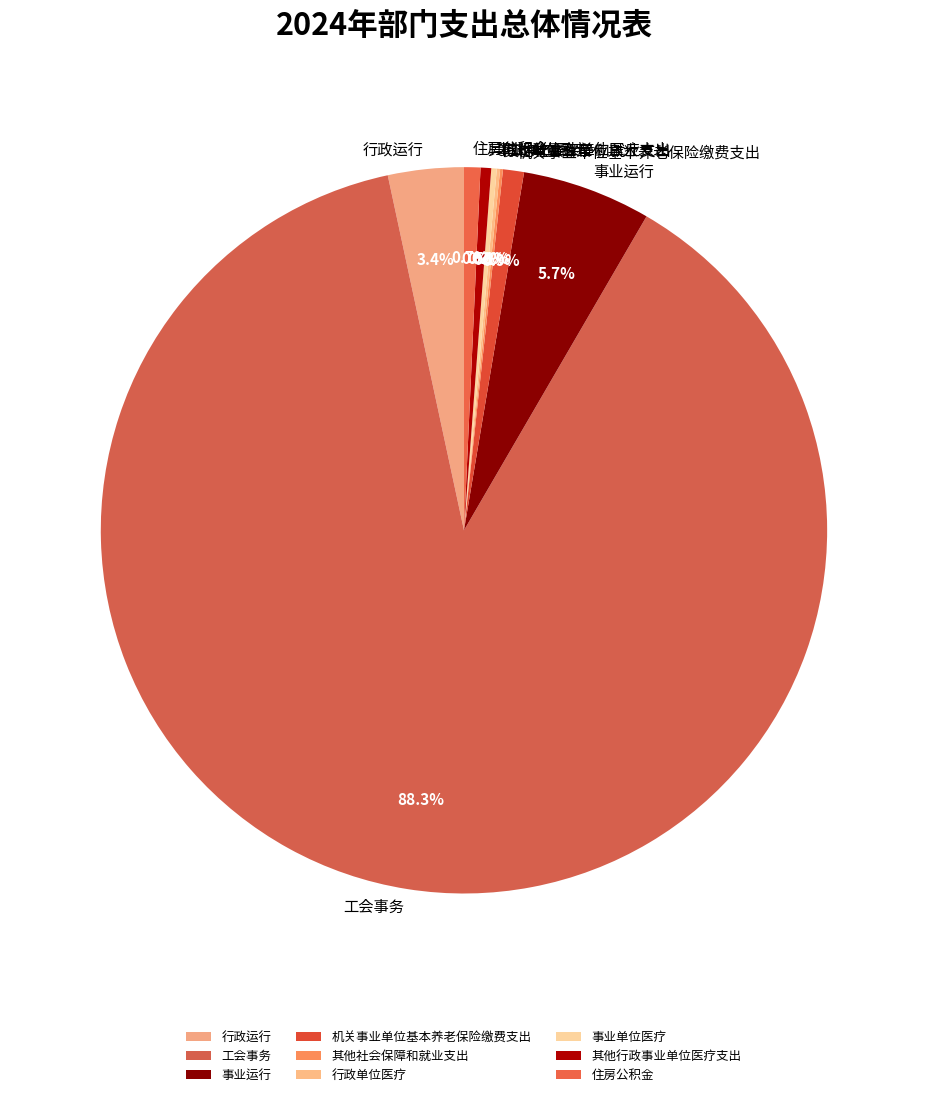

Which has a higher value, 事业运行 or 住房公积金?

事业运行